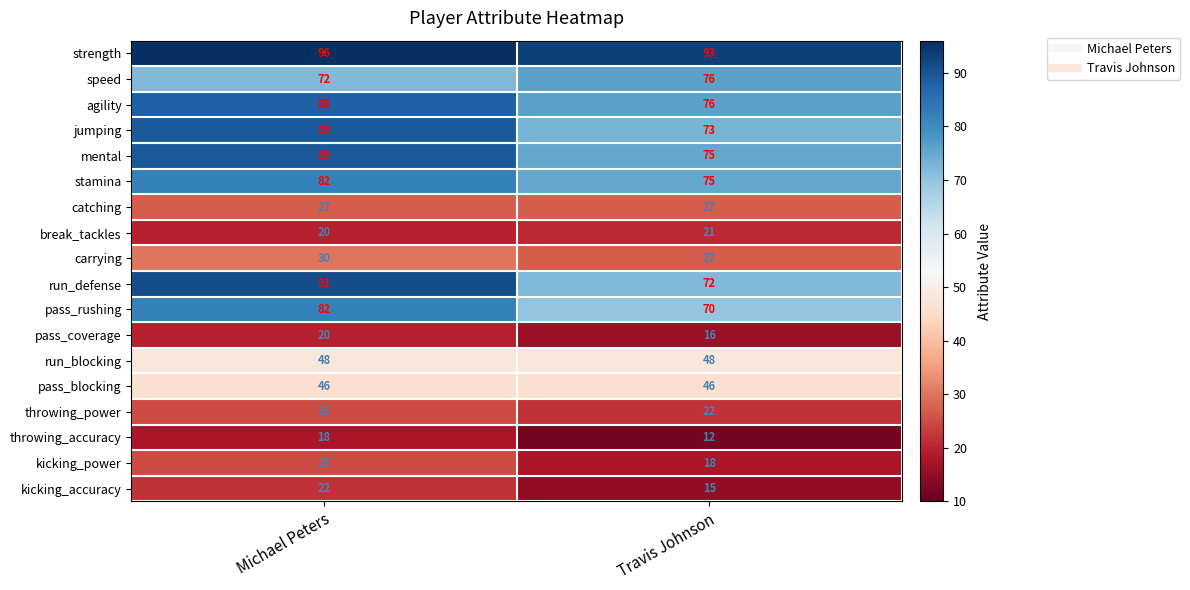

What is the sum of all speed values?

148